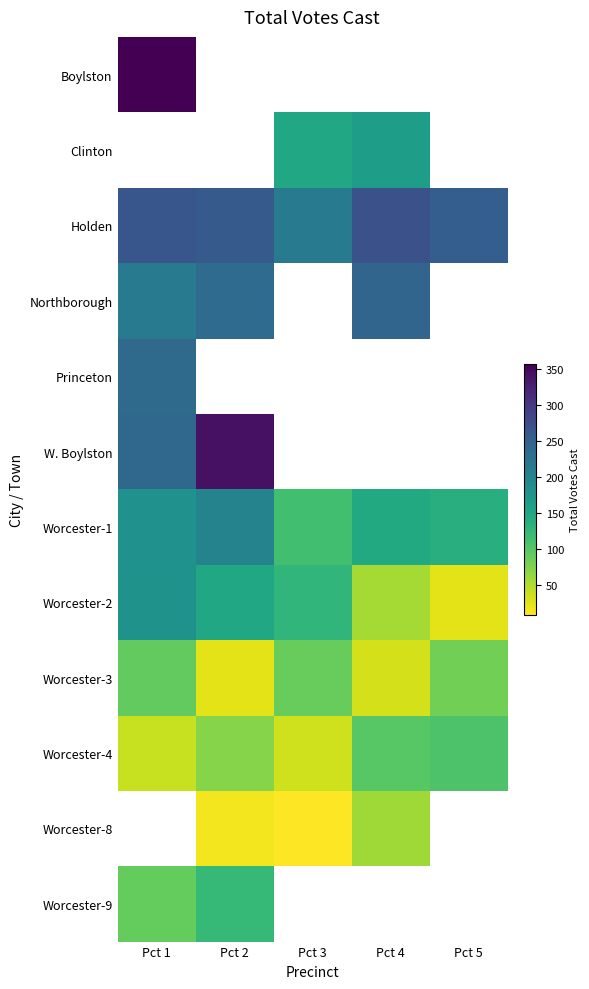

What is the approximate value of Northborough at Pct 4?

244.0